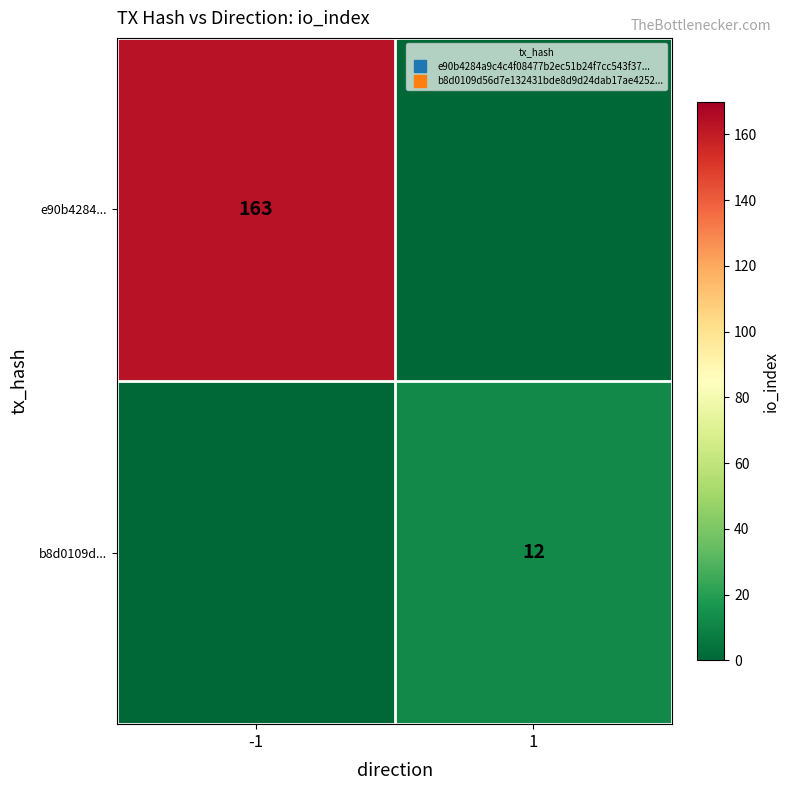

The b8d0109d... series shows 12 at 1. True or false?

True